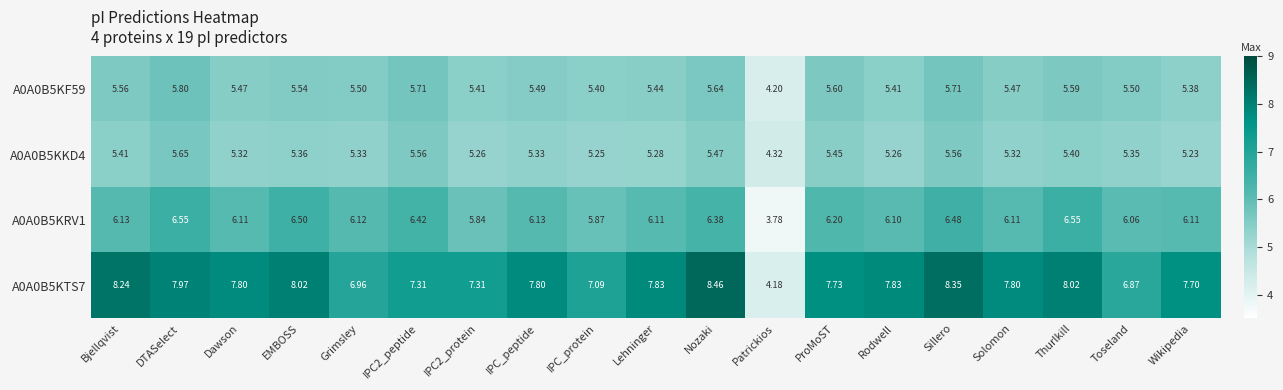

Which category has the highest value across all series?

Nozaki